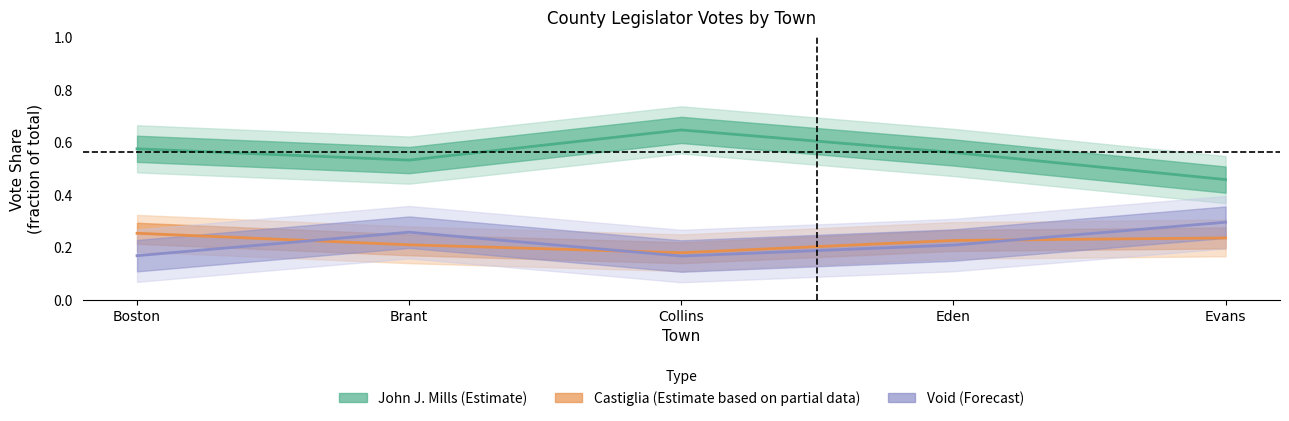

Does the chart display data point markers on the line(s)?

No